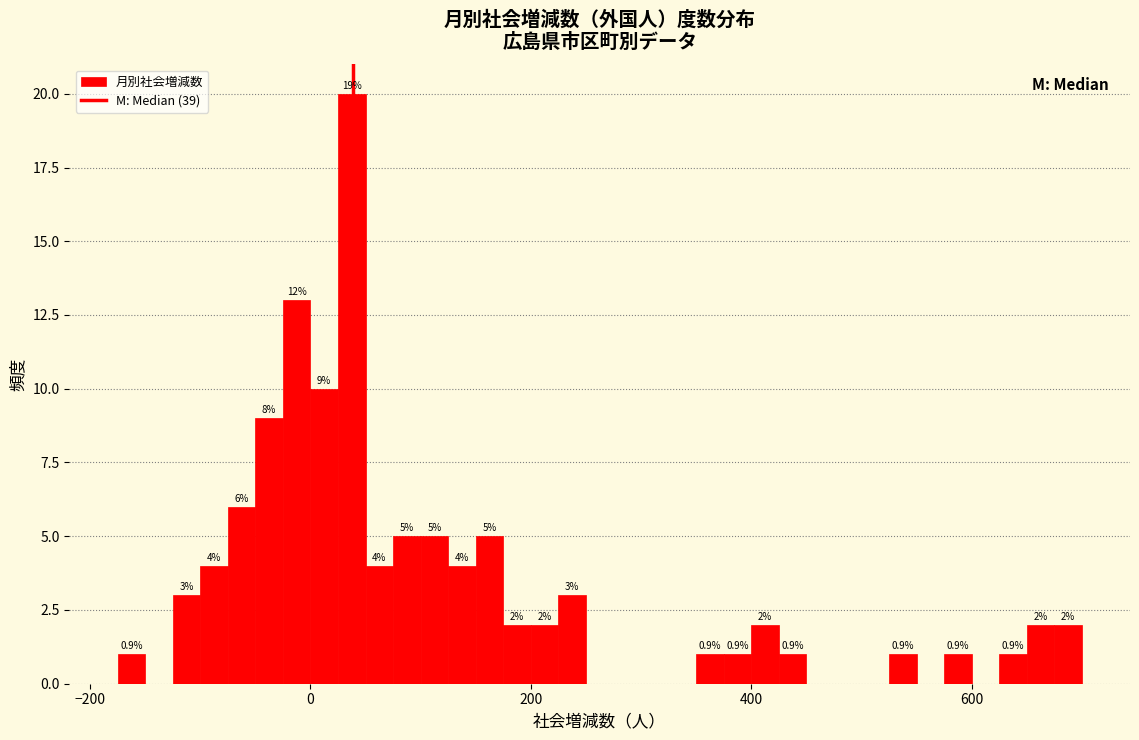

Read against the x-axis, roughly where is the centre of the tallest bar?

40